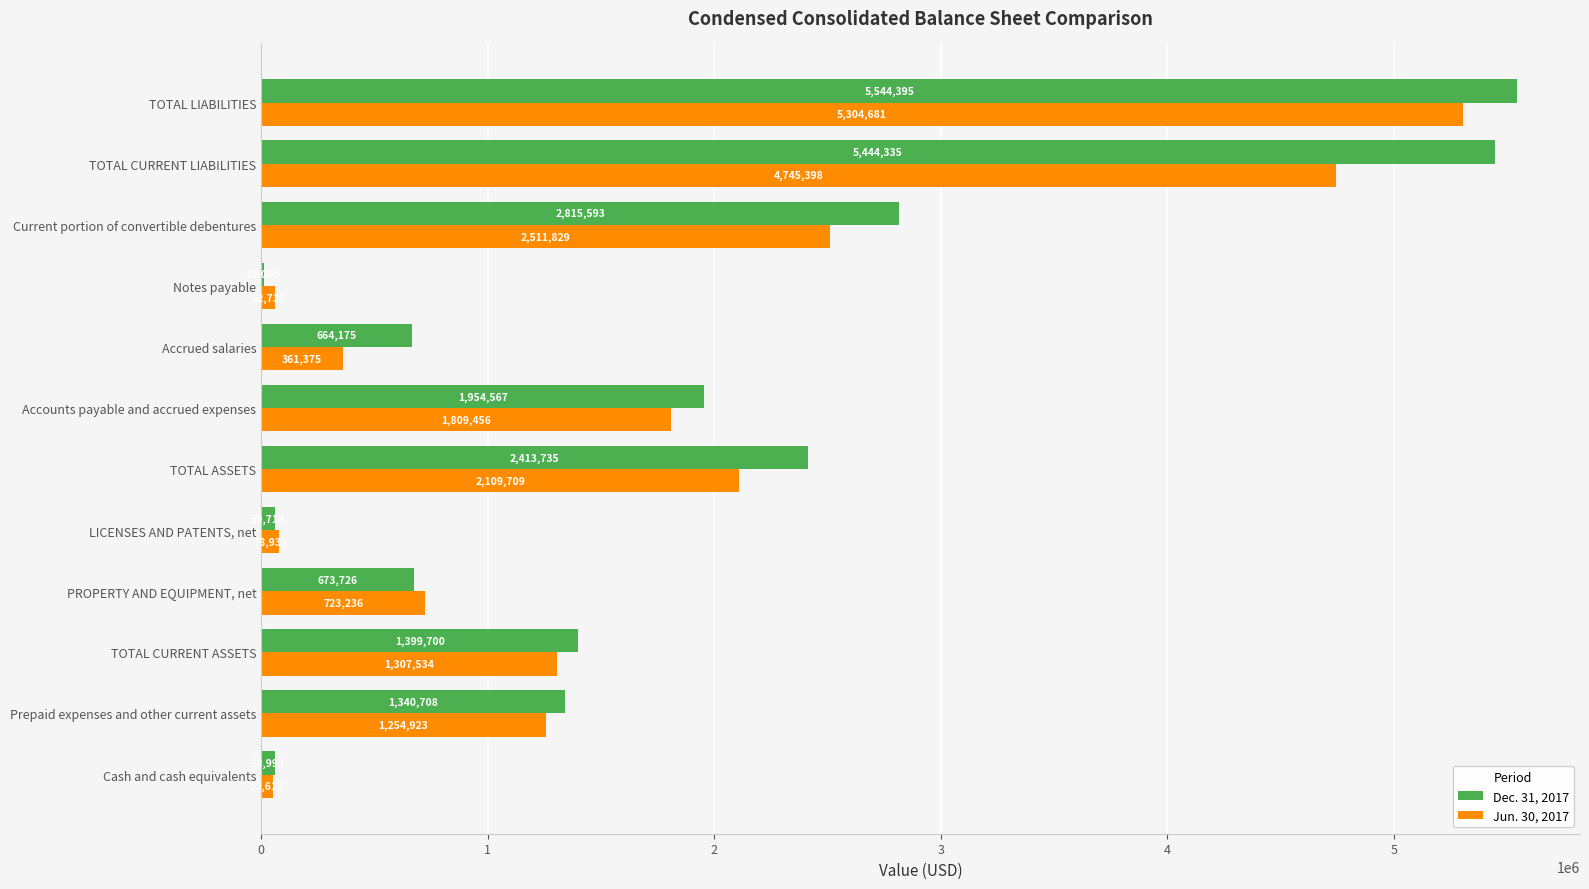

Which series has the largest range (max minus min)?

Dec. 31, 2017